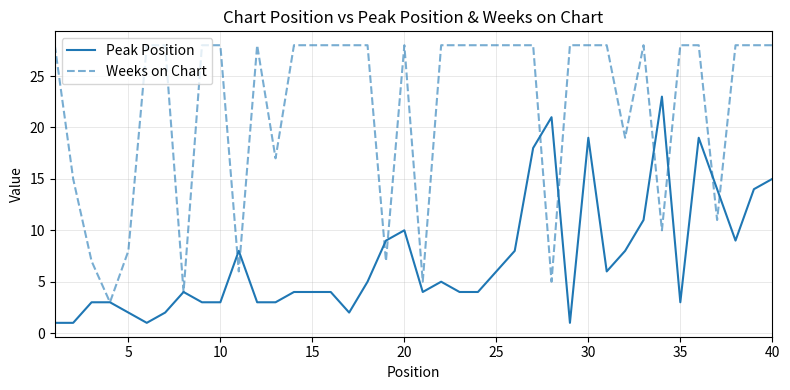

Which series has the largest total across all categories?

Weeks on Chart